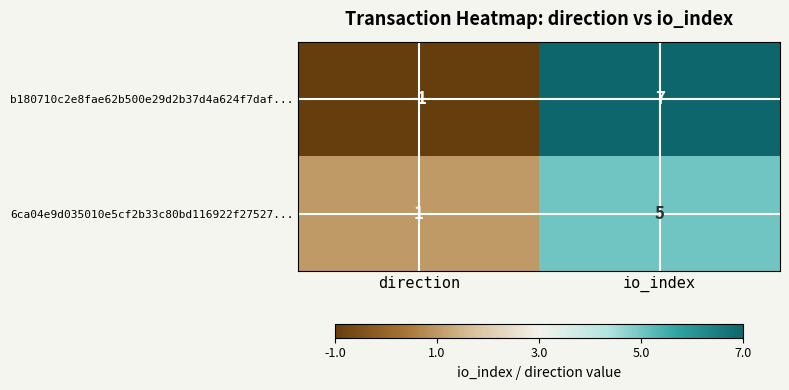

What is the difference between the highest and lowest values at io_index?

2